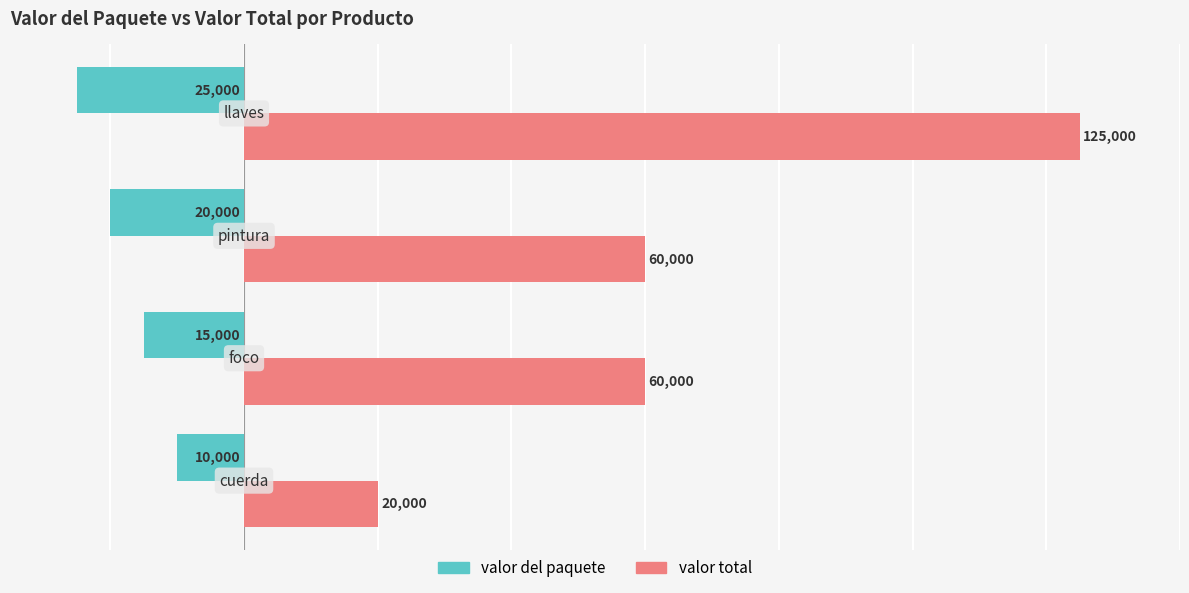

What are all the series names shown in the legend?

valor del paquete, valor total